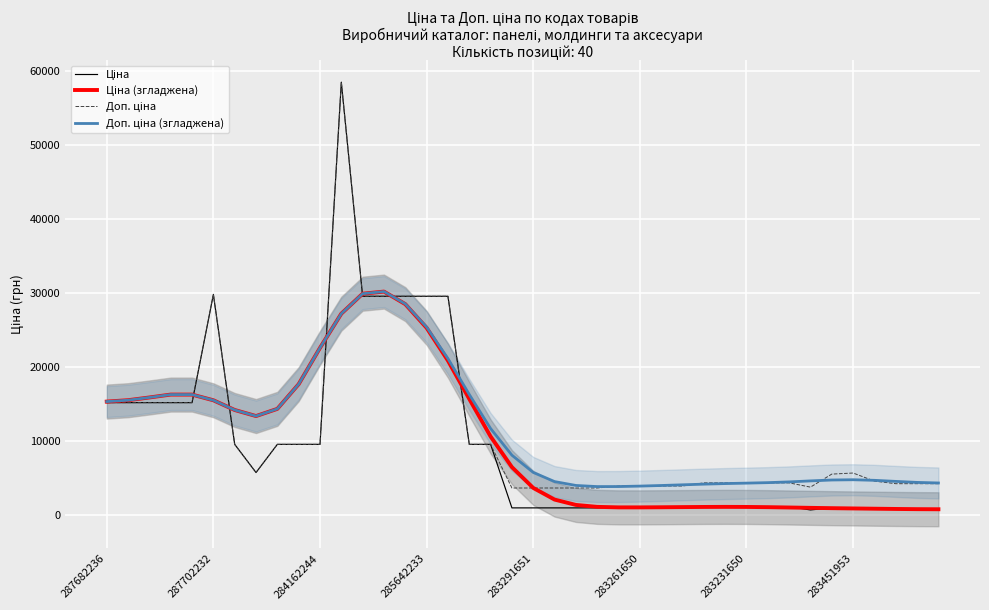

In Доп. ціна (згладжена), how many points are lower than both neighbors (excluding endpoints)?

2